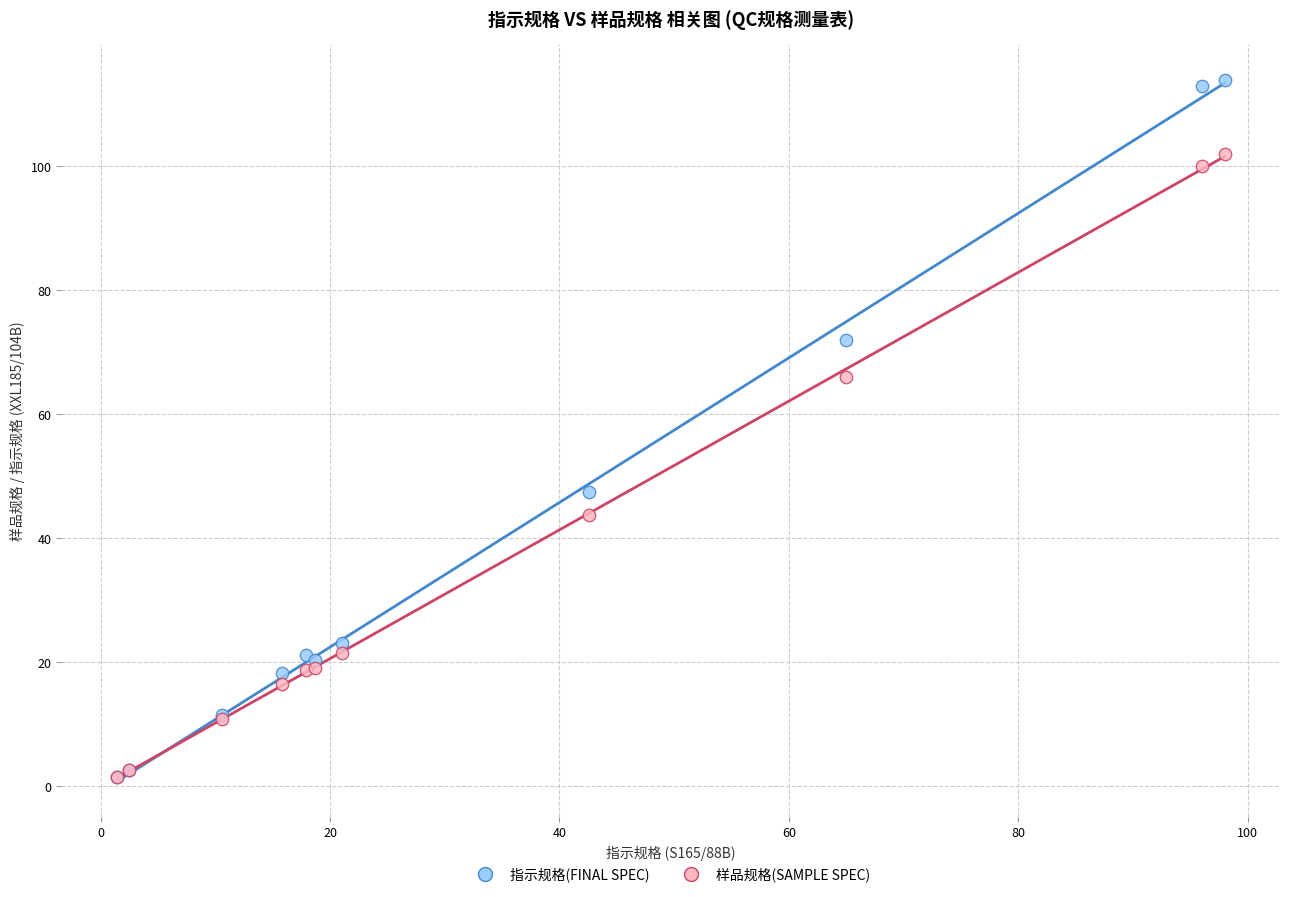

In the 样品规格(SAMPLE SPEC) series, what Y value is closest to 51?

43.8